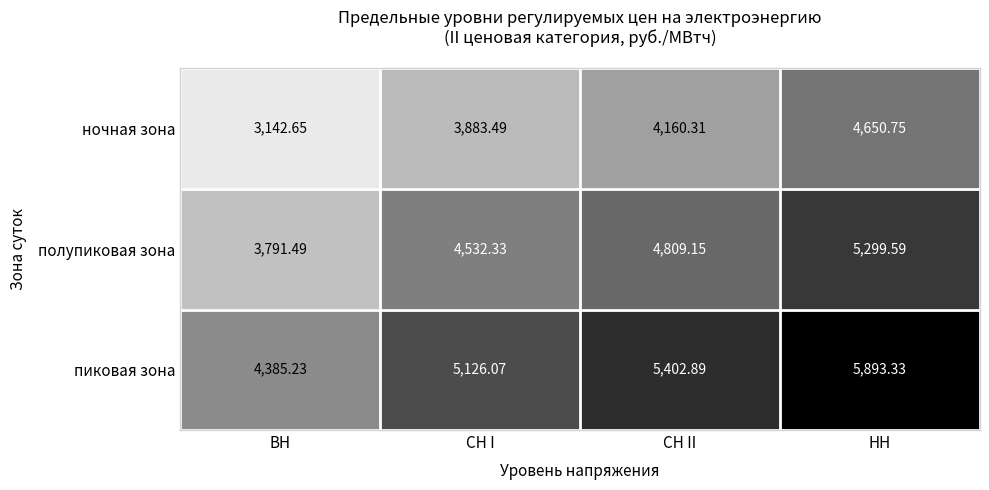

At which category is the sum across all series the highest?

НН